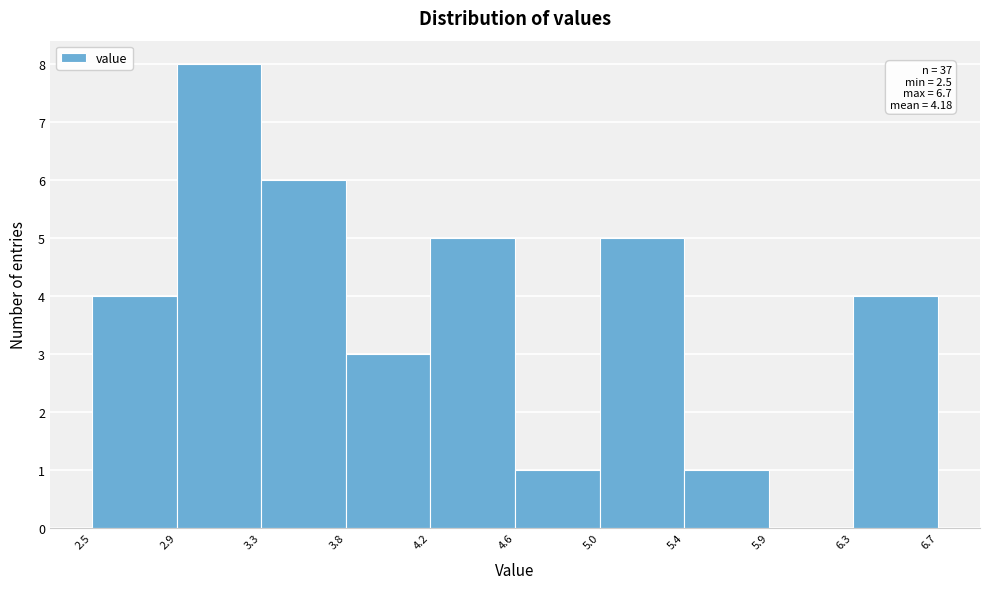

Over which range of the x-axis is the bar tallest?

2.9 to 3.3